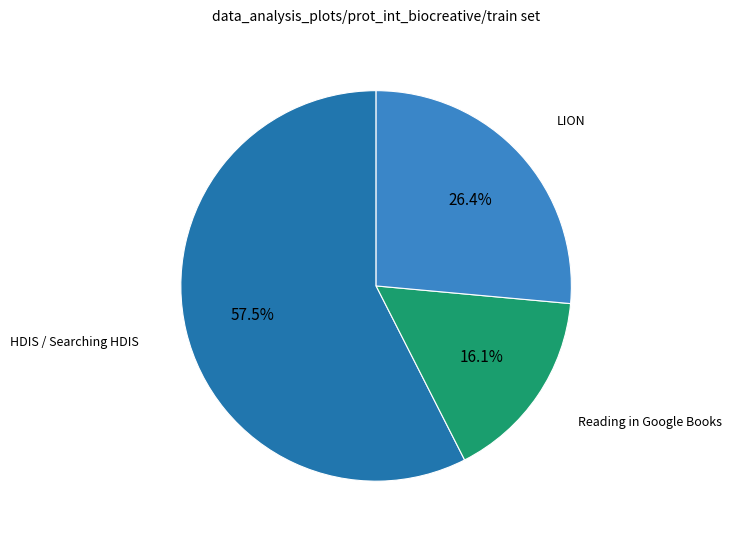

Rank the categories by value from lowest to highest.

Reading in Google Books, LION, HDIS / Searching HDIS